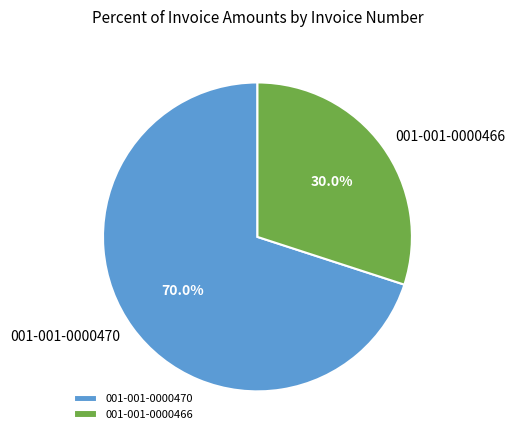

To the nearest percent, what percentage of the pie is 001-001-0000466?

30%